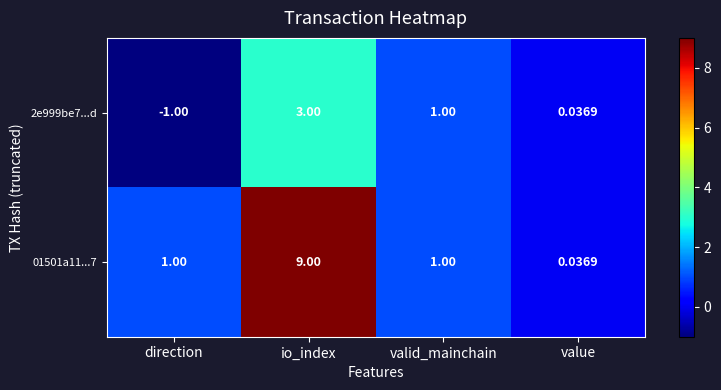

At which category is the sum across all series the highest?

io_index